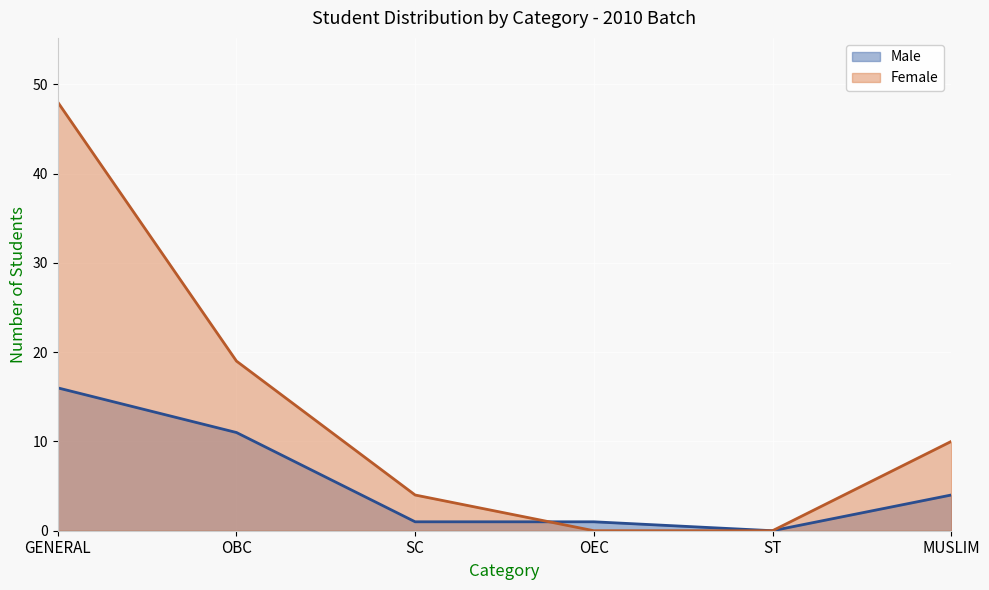

Is it true that Male equals 2 at MUSLIM?

False